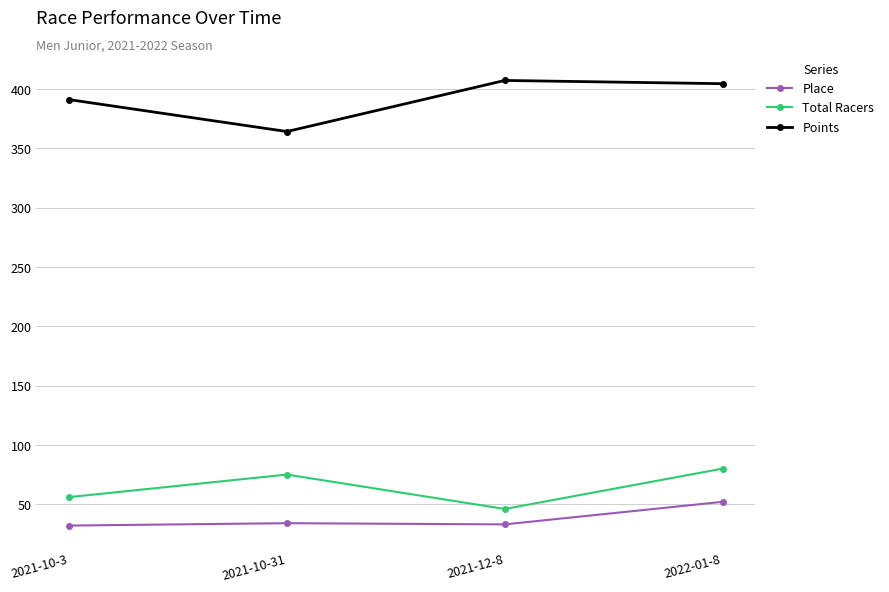

Rank the series by their maximum value, from lowest to highest.

Place, Total Racers, Points